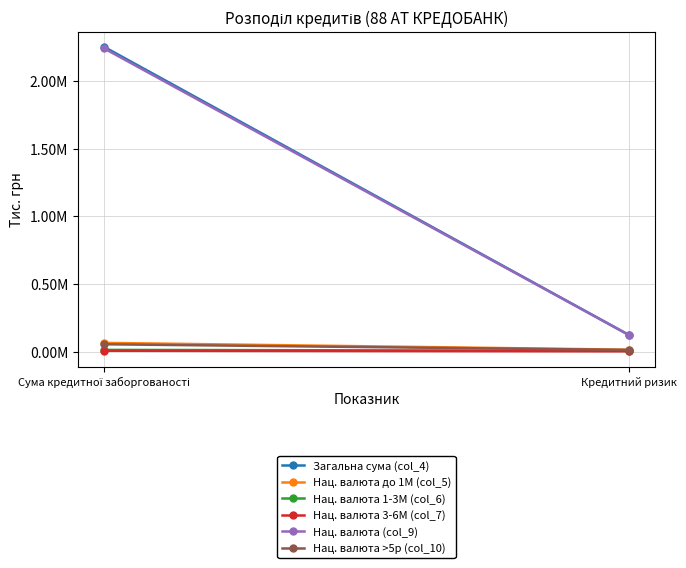

What are all the series names shown in the legend?

Загальна сума (col_4), Нац. валюта до 1М (col_5), Нац. валюта 1-3М (col_6), Нац. валюта 3-6М (col_7), Нац. валюта (col_9), Нац. валюта >5р (col_10)